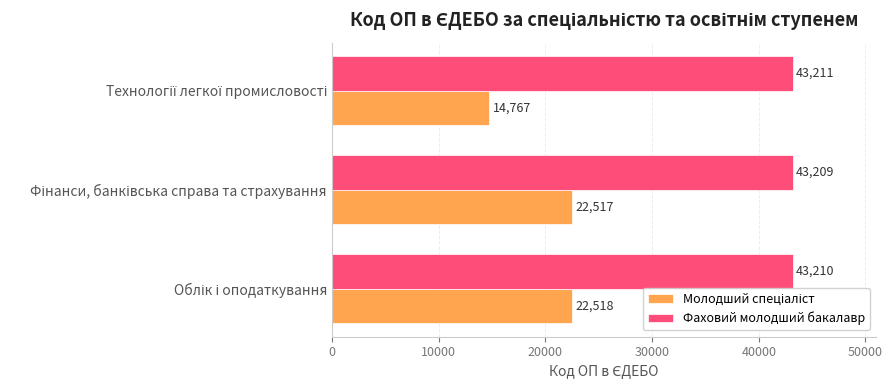

What is the minimum value for Фаховий молодший бакалавр?

43209